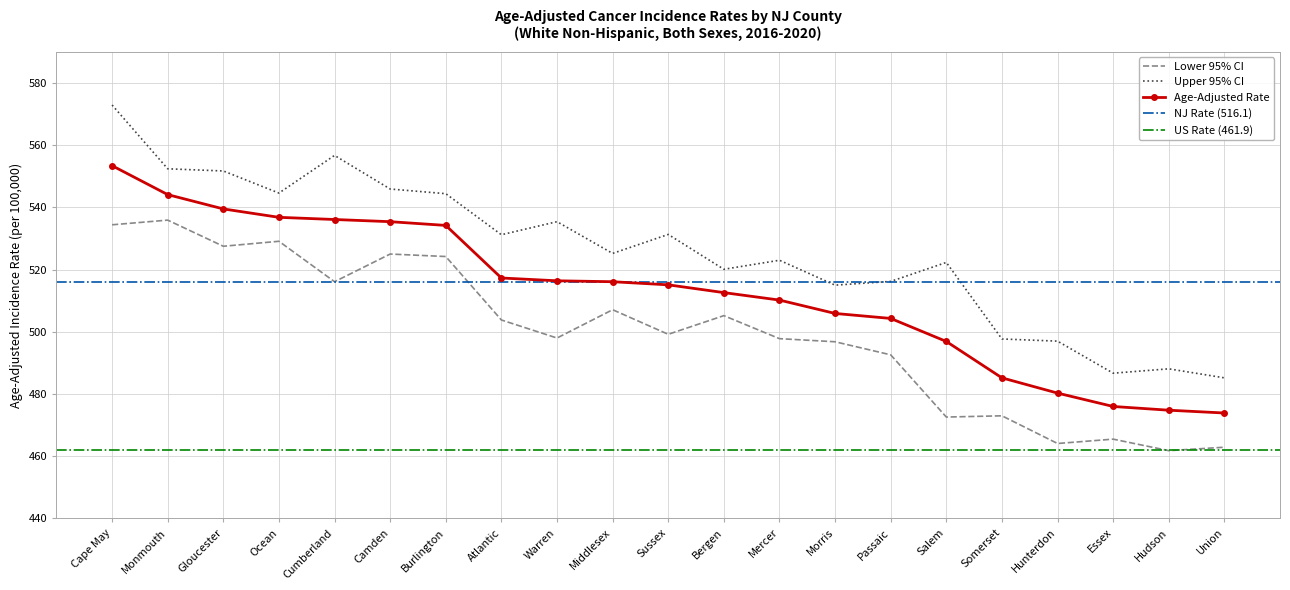

Reading left to right, what are all the values shown in this chart?

Age-Adjusted Rate: 553.4	544.1	539.5	536.8	536.1	535.4	534.2	517.3	516.4	516.1	515.1	512.6	510.2	505.9	504.3	496.9	485.2	480.3	476.0	474.8	473.9
Lower 95% CI: 534.4	535.9	527.5	529.1	516.1	525.0	524.2	503.8	498.0	507.1	499.2	505.2	497.8	496.8	492.6	472.6	473.0	464.1	465.5	461.8	462.9
Upper 95% CI: 572.9	552.4	551.7	544.6	556.7	545.9	544.4	531.2	535.4	525.2	531.3	520.1	523.0	515.0	516.2	522.3	497.7	497.0	486.7	488.1	485.2